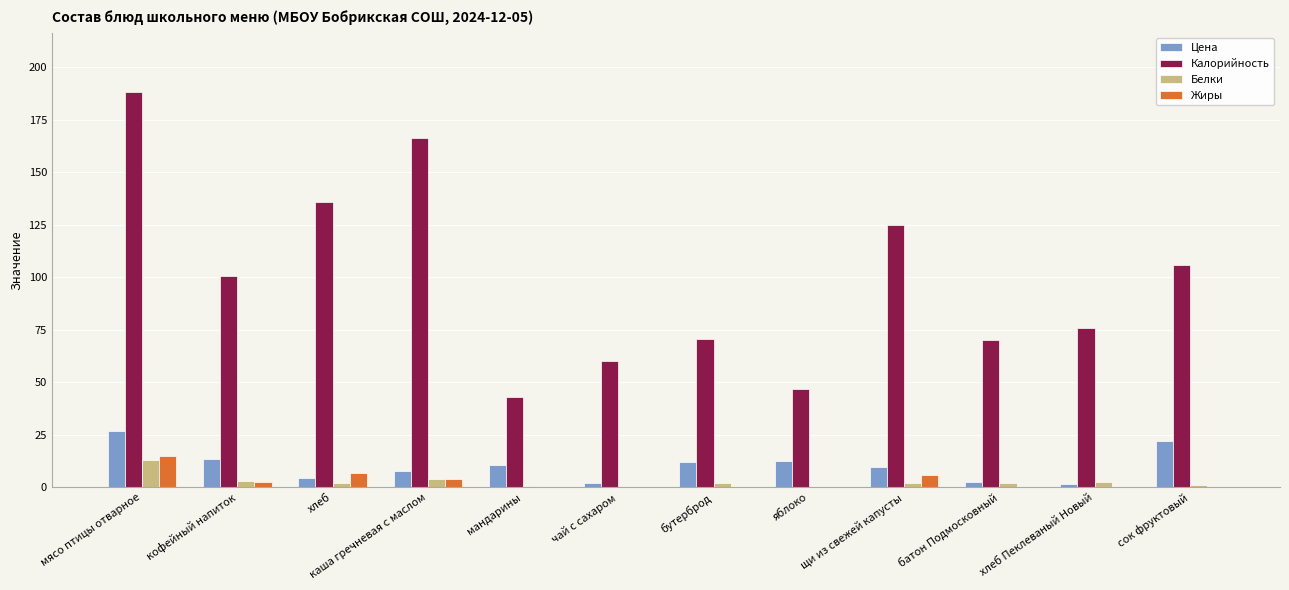

Are the bars grouped side by side (vs. stacked)?

Yes